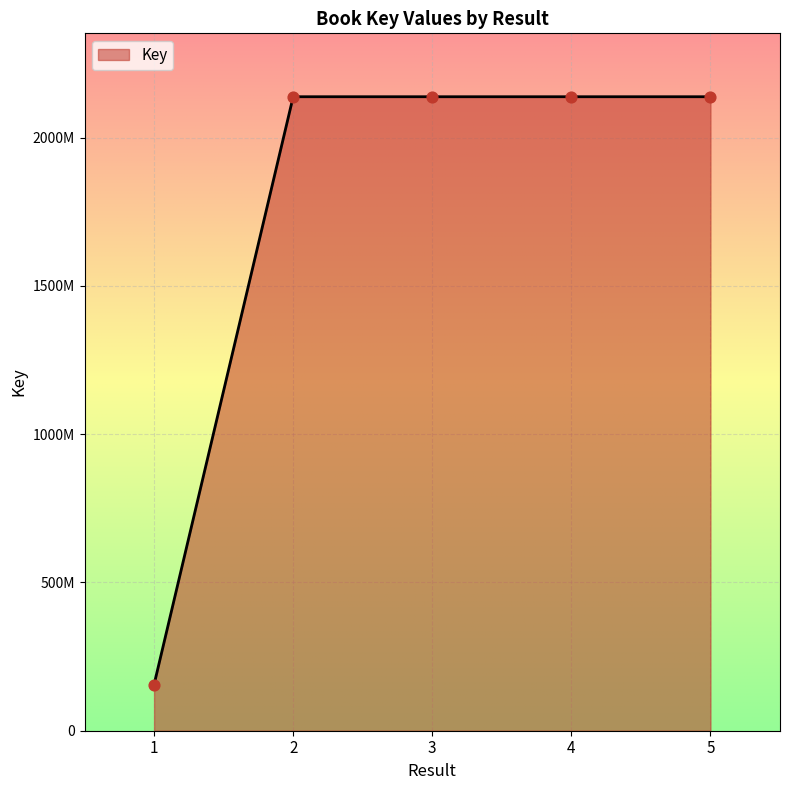

What is the change in value from 2 to 3?

-26274